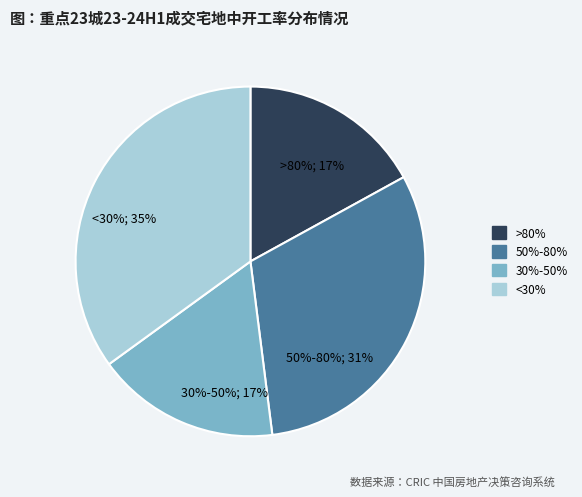

How many segments does this pie chart have?

4